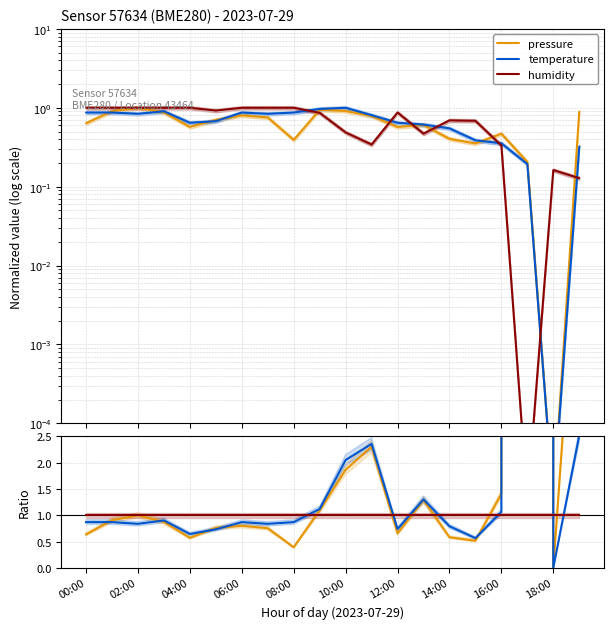

What is the greatest value displayed?

20550.2